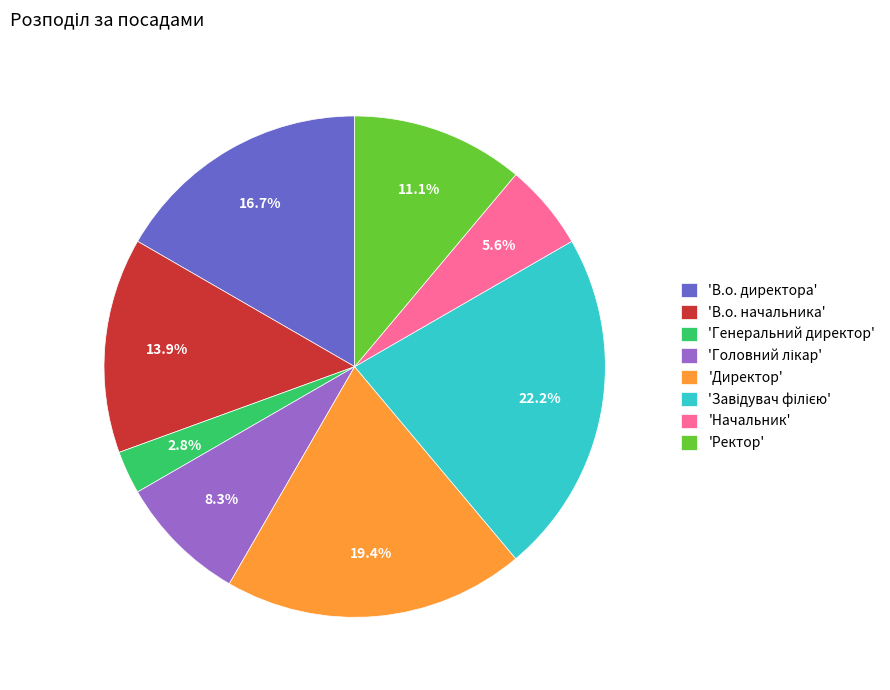

What is the smallest slice in the pie chart?

'Генеральний директор'